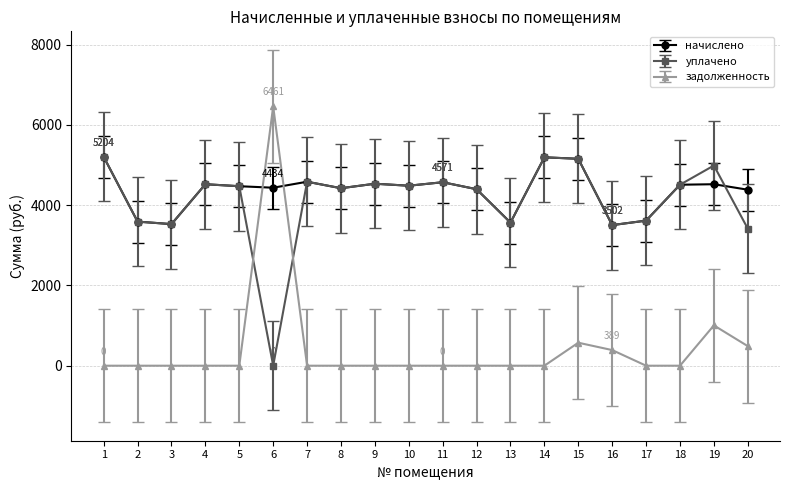

True or false: задолженность and уплачено intersect in this chart.

True